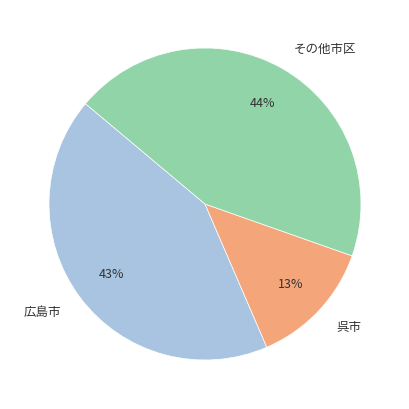

Combined, do その他市区 and 呉市 account for over 50%?

Yes